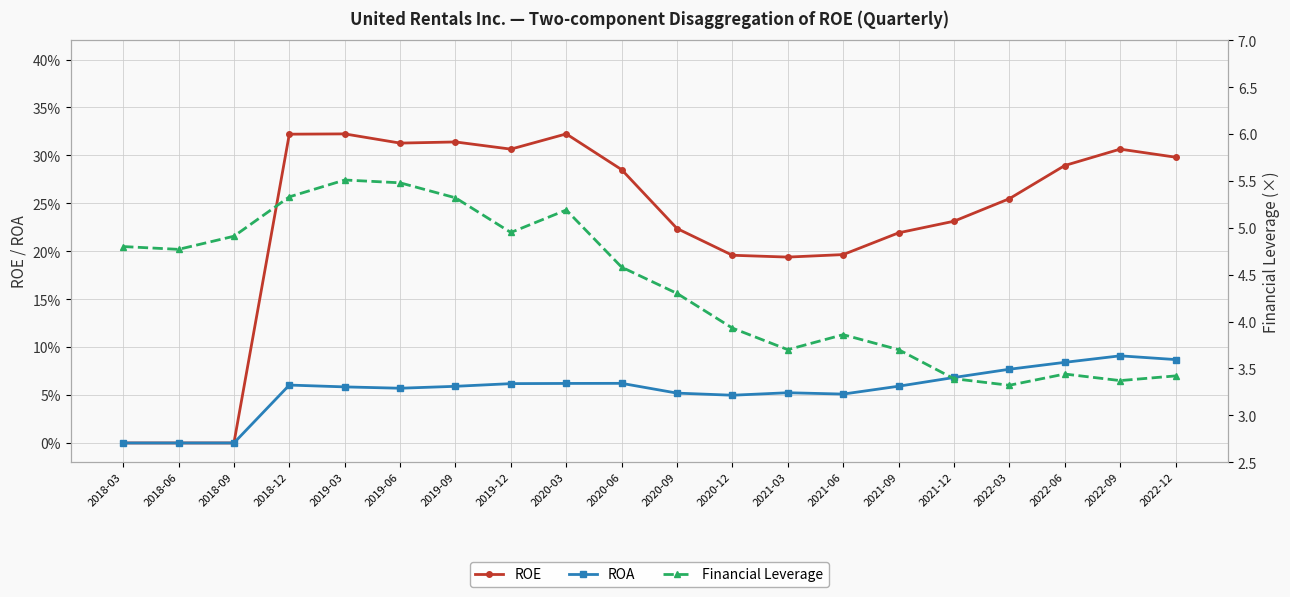

Does the chart display data point markers on the line(s)?

Yes